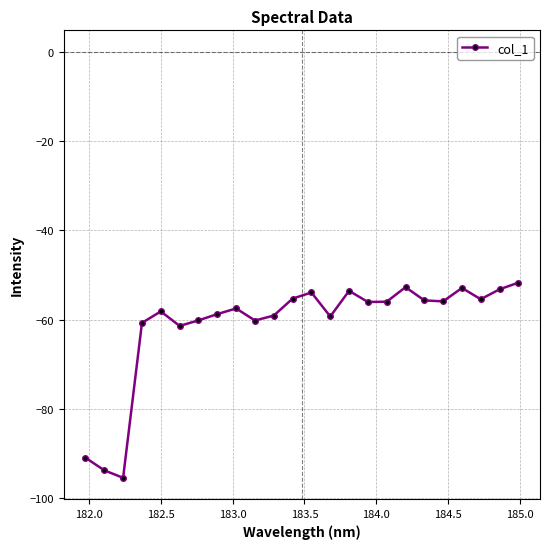

What is the value of the 6th point from the left?

-61.4